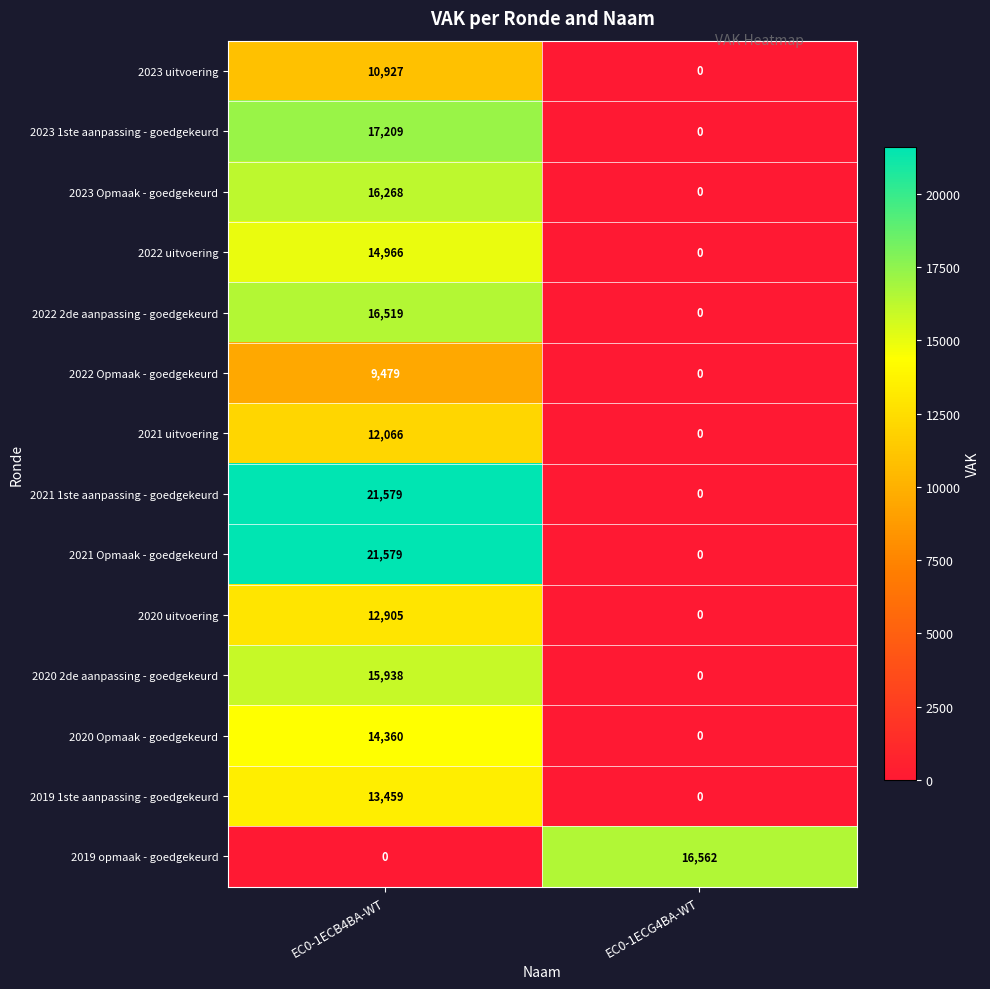

What is the sum of all 2022 uitvoering values?

14966